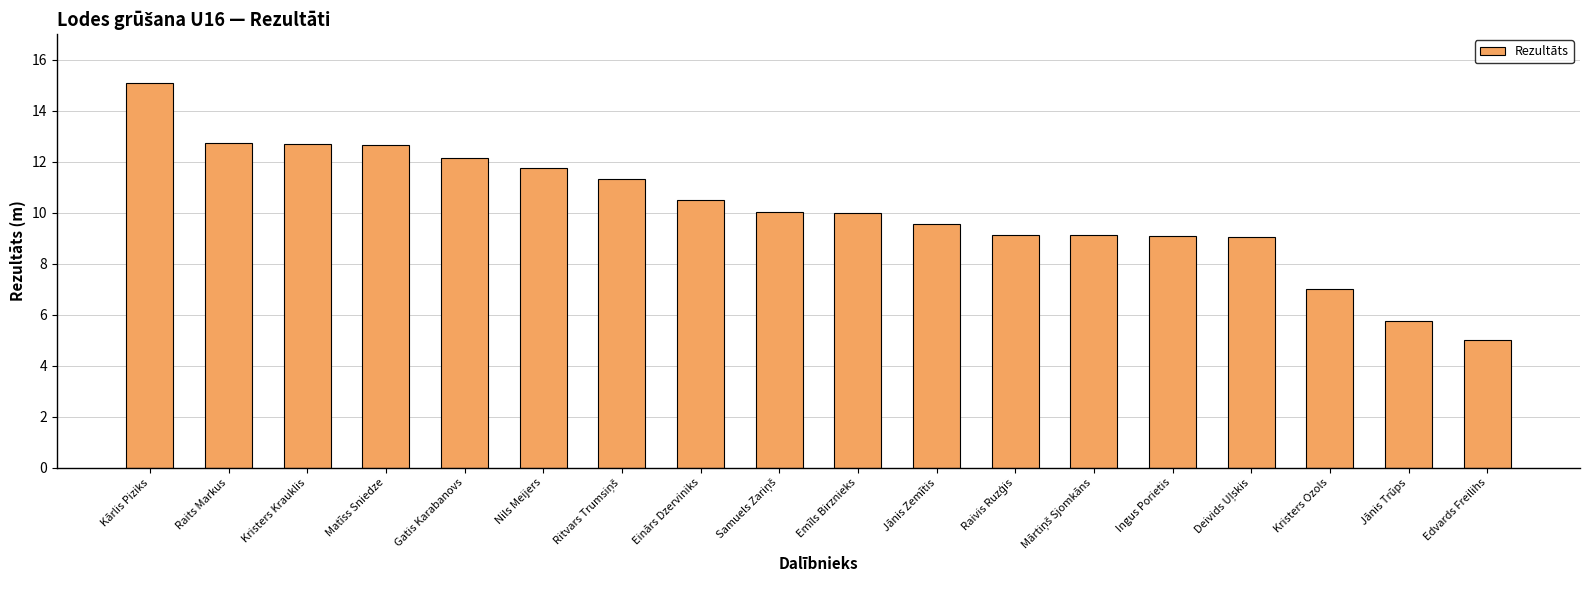

What is the label of the 18th bar from the right?

Kārlis Piziks